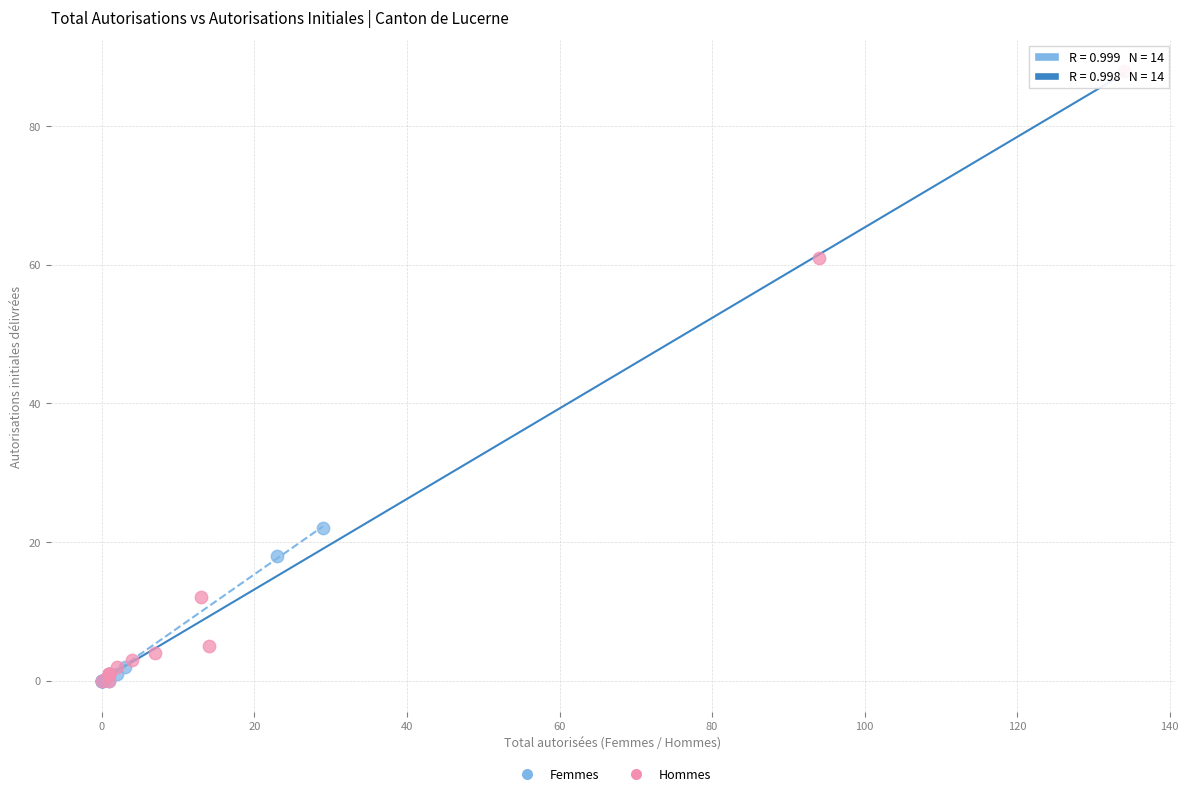

Which series reaches the maximum Y coordinate?

Hommes